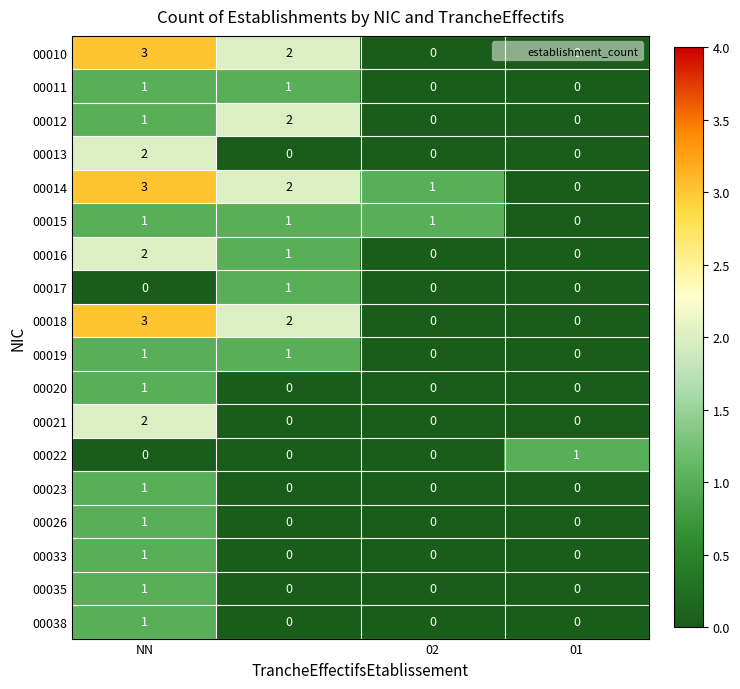

How many 00026 values are between 0 and 1?

4